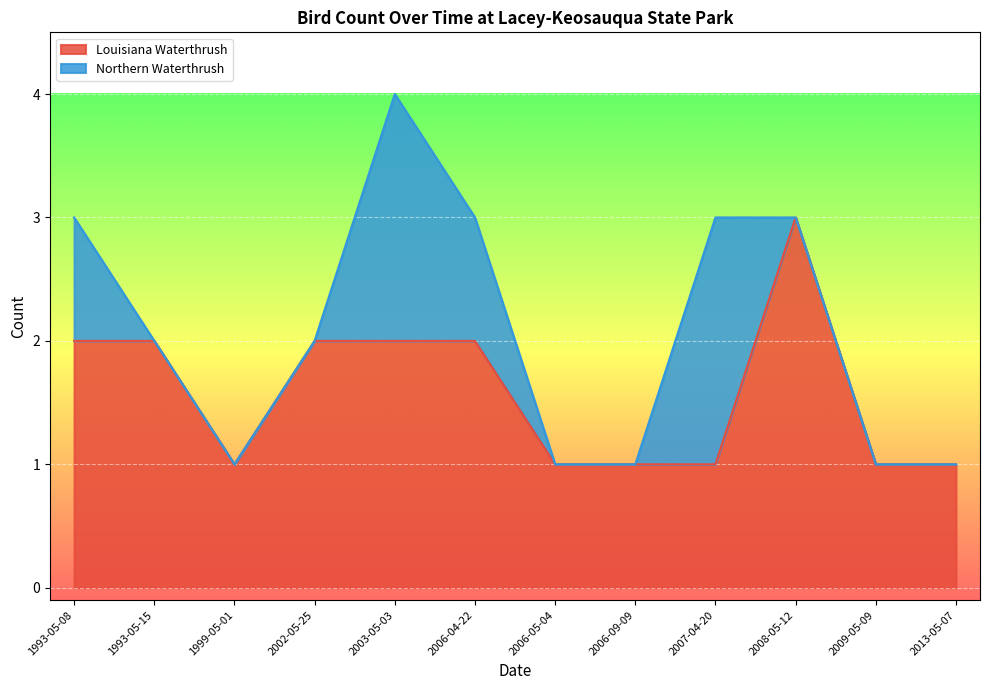

Which series ends up on top after the final intersection of Northern Waterthrush and Louisiana Waterthrush?

Louisiana Waterthrush